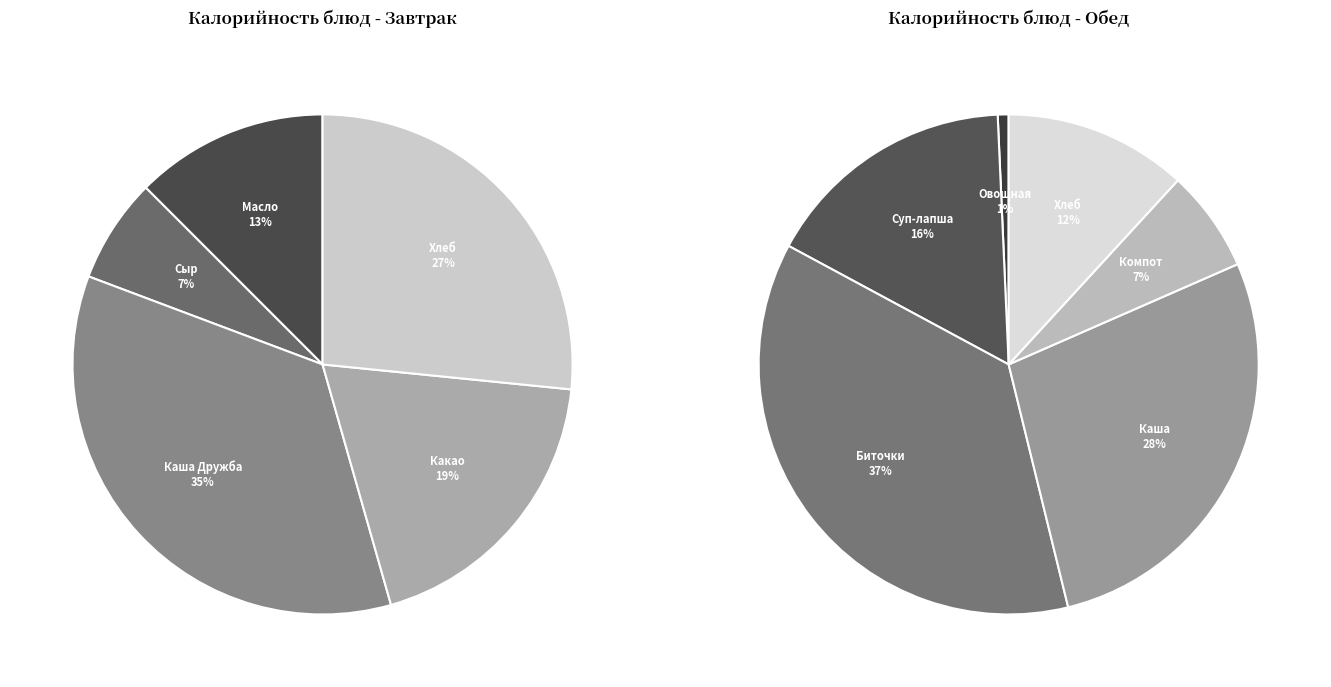

What portion of the pie excludes Сыр твердых сортов в нарезке?

93.2%